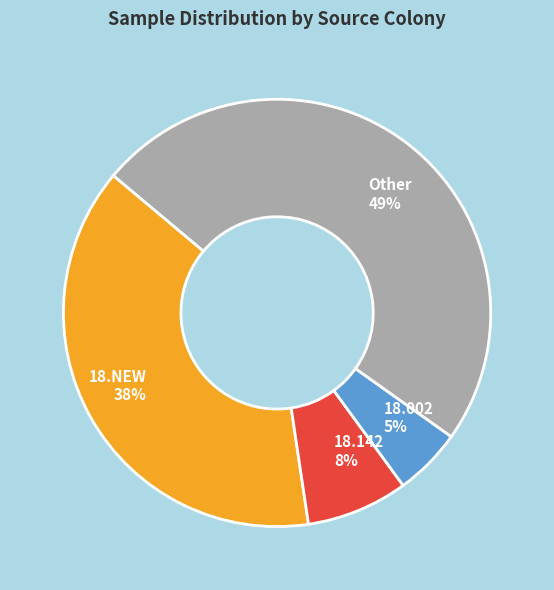

Combined, do 18.NEW and 18.142 account for over 50%?

No